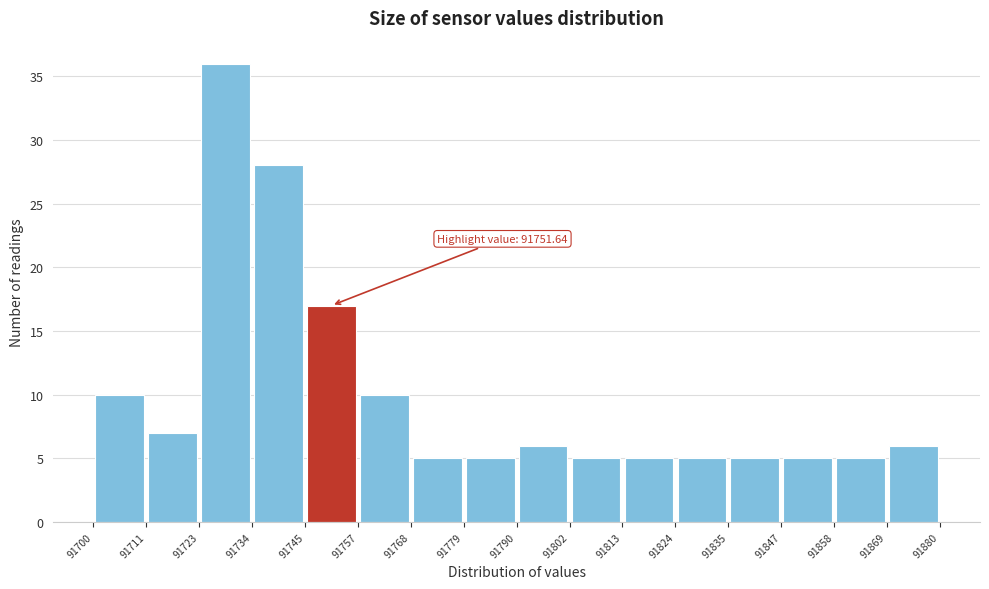

Which range on the x-axis has the tallest bar?

91723 to 91734